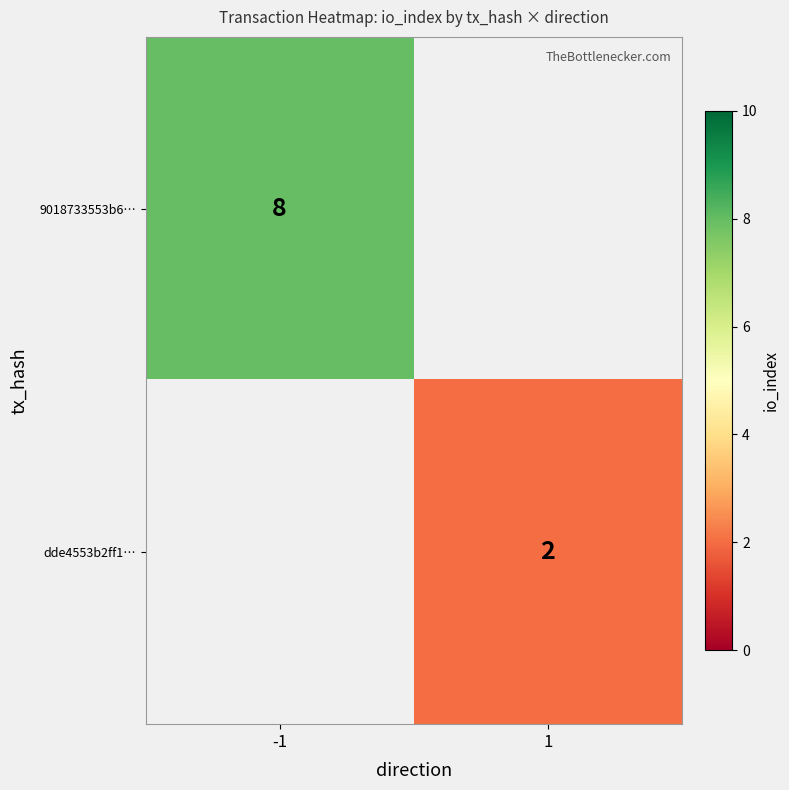

Count the number of data series in this chart.

2